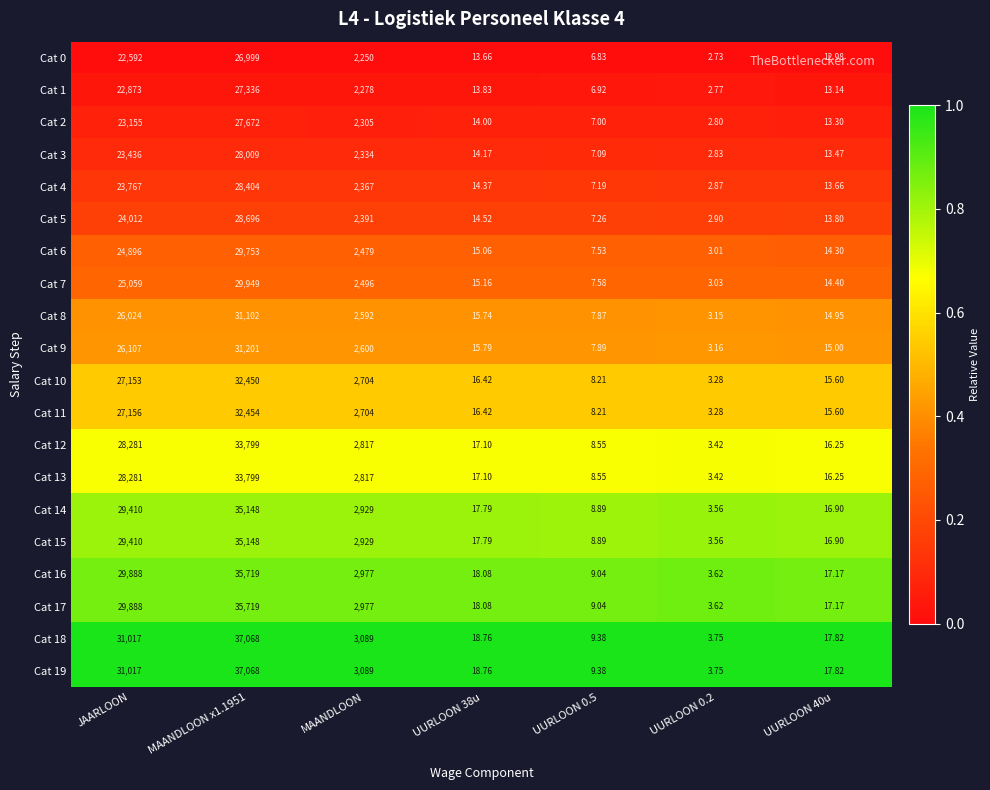

At which label is Cat 14 closest to 17575?

JAARLOON